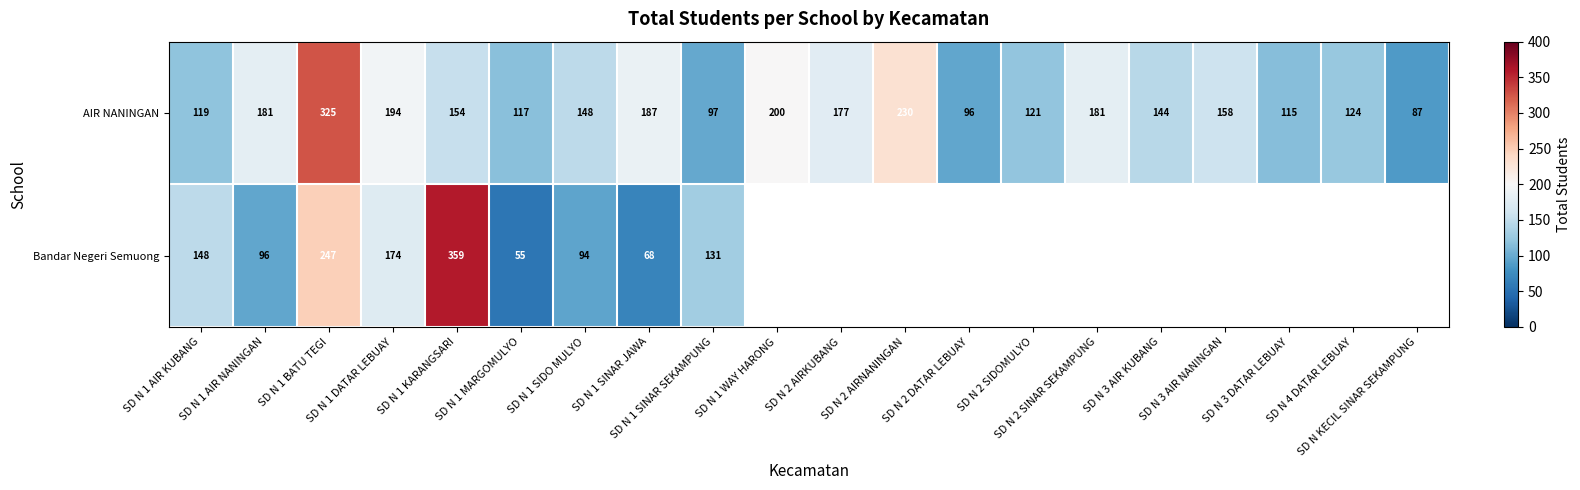

What is the difference between the second highest and second lowest values in the AIR NANINGAN series?

134